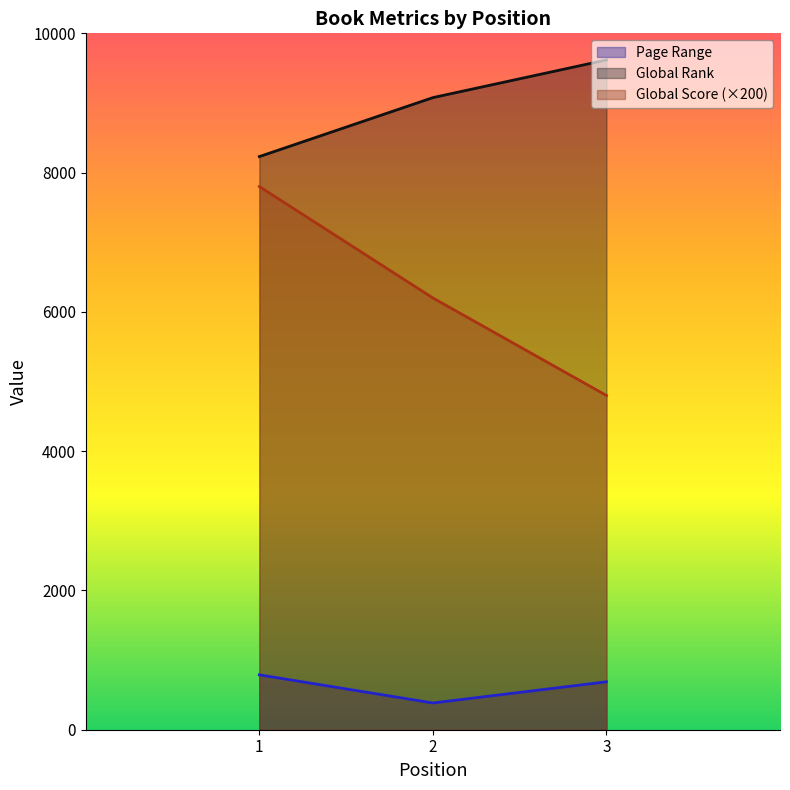

How many lines are shown in the chart?

3